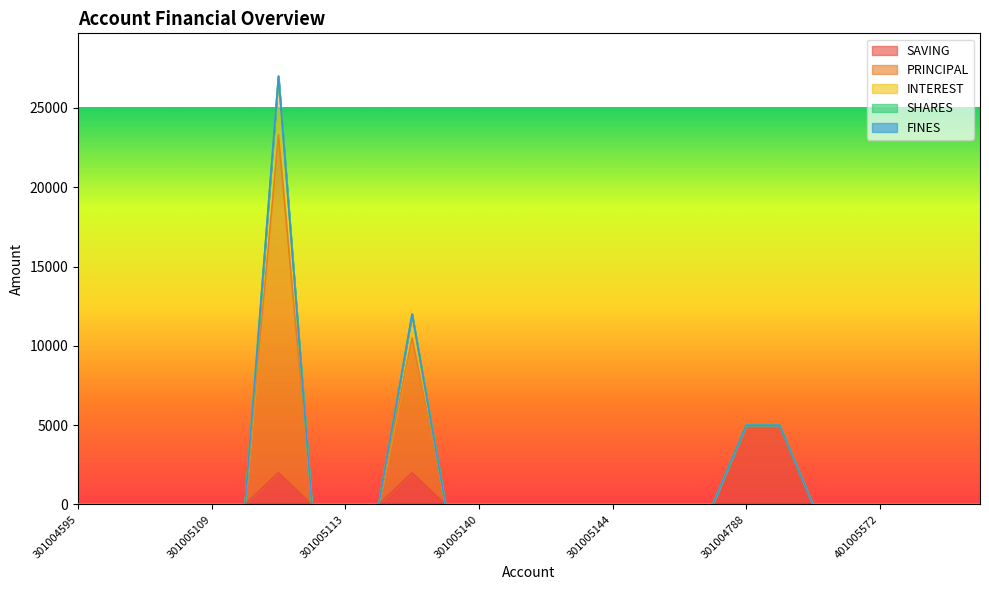

What is the label of the 7th point from the right?

301004789